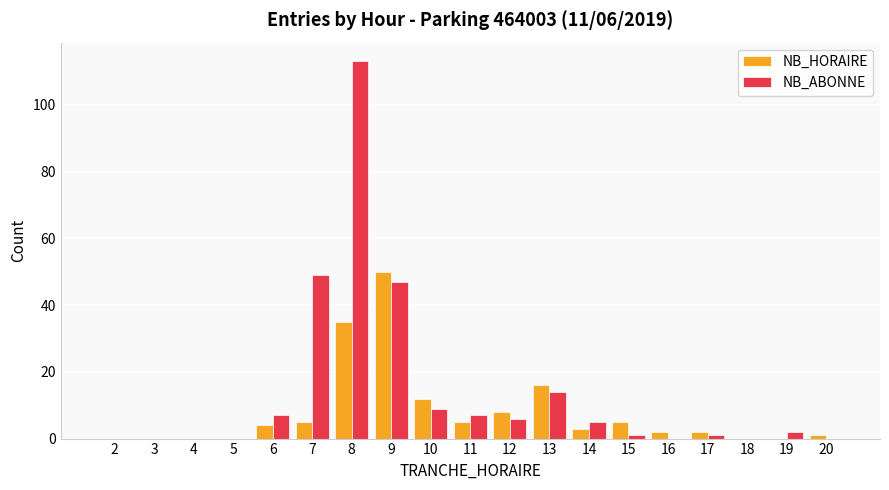

Where is NB_HORAIRE nearest to the value 25?

13